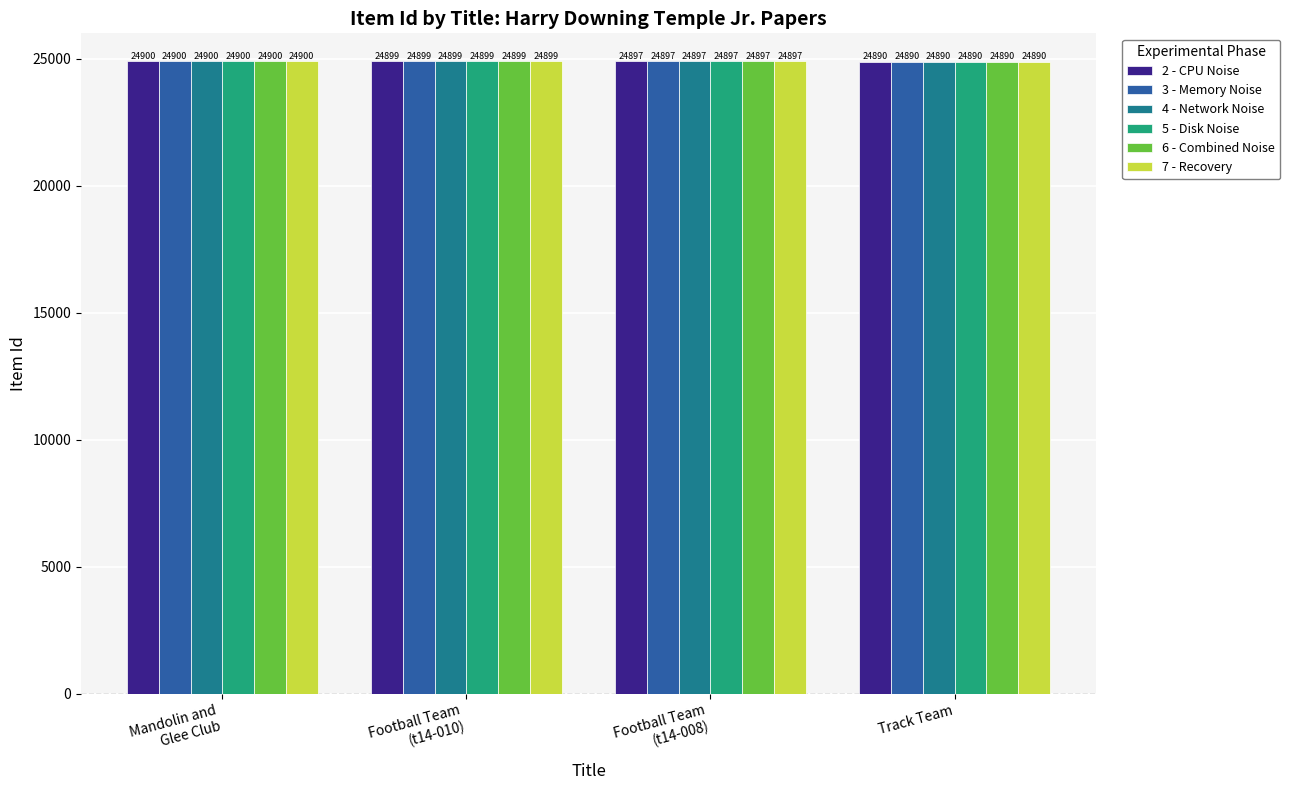

How many 3 - Memory Noise values are between 24897 and 24900?

3